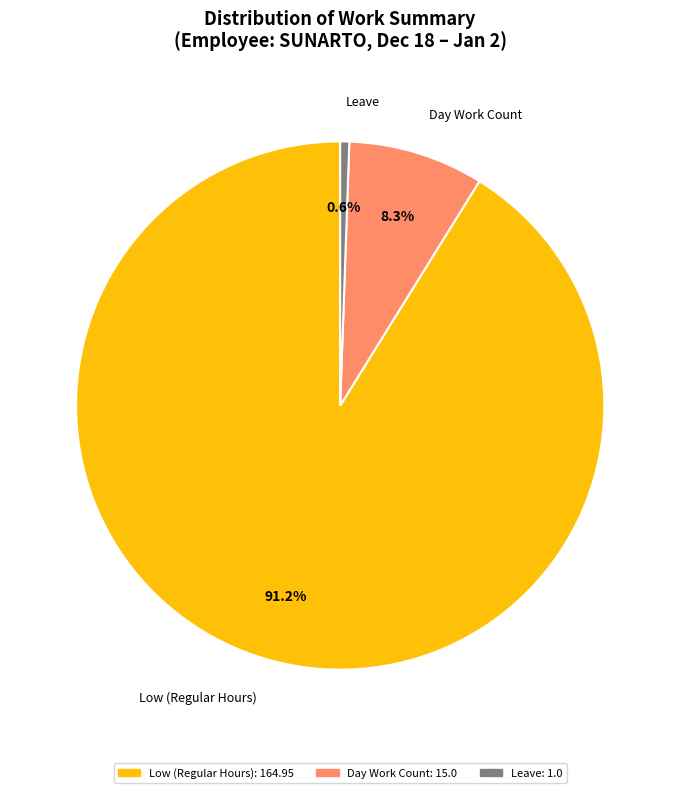

What portion of the pie excludes Leave?

99.4%